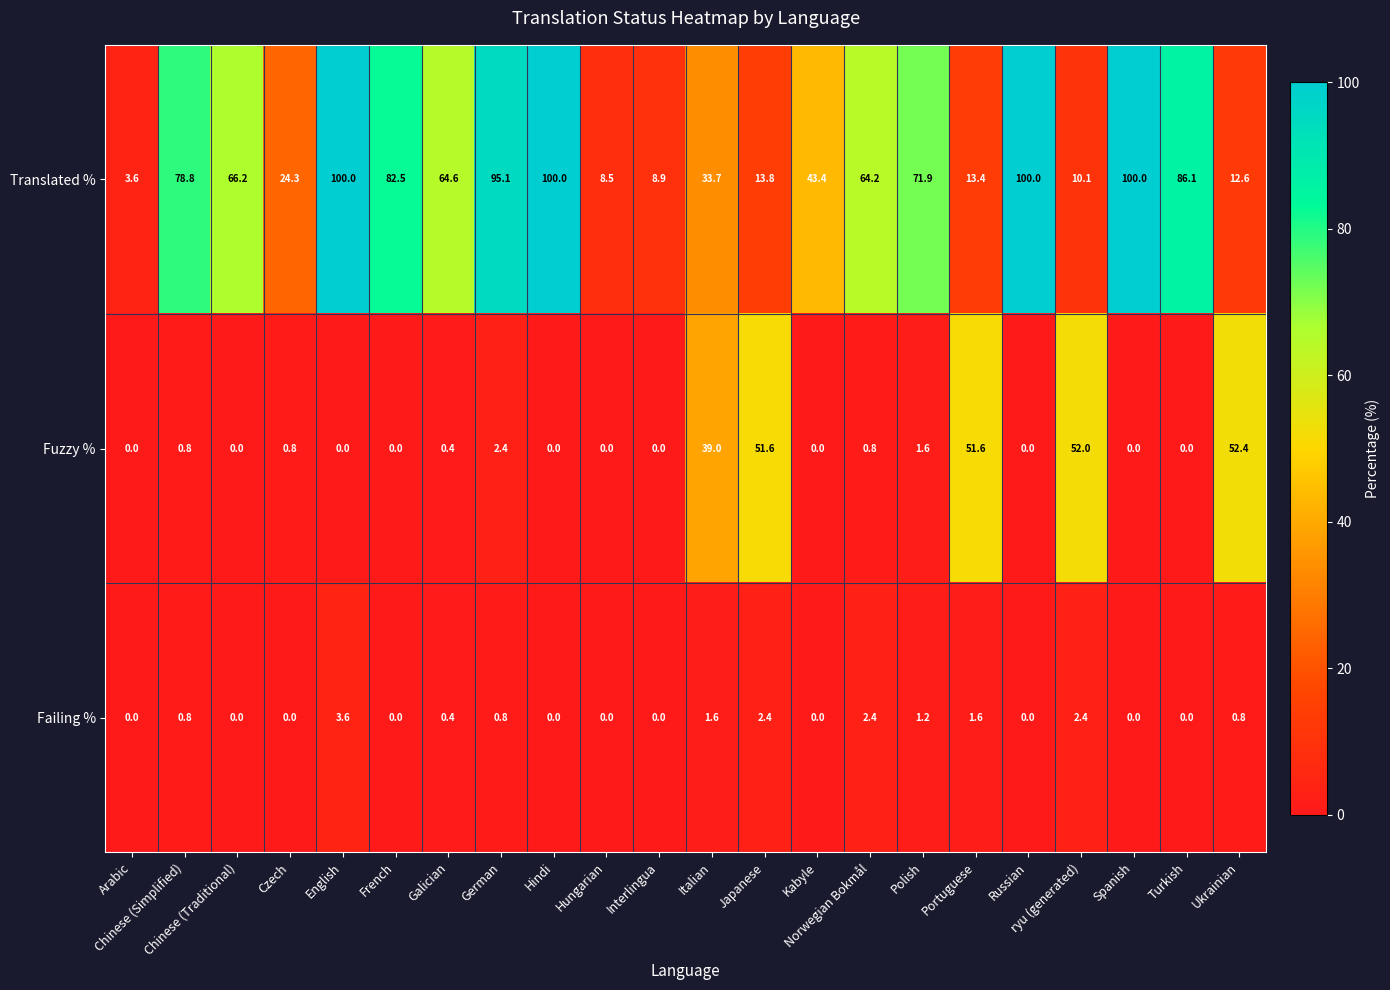

Which series has the largest range (max minus min)?

Translated %